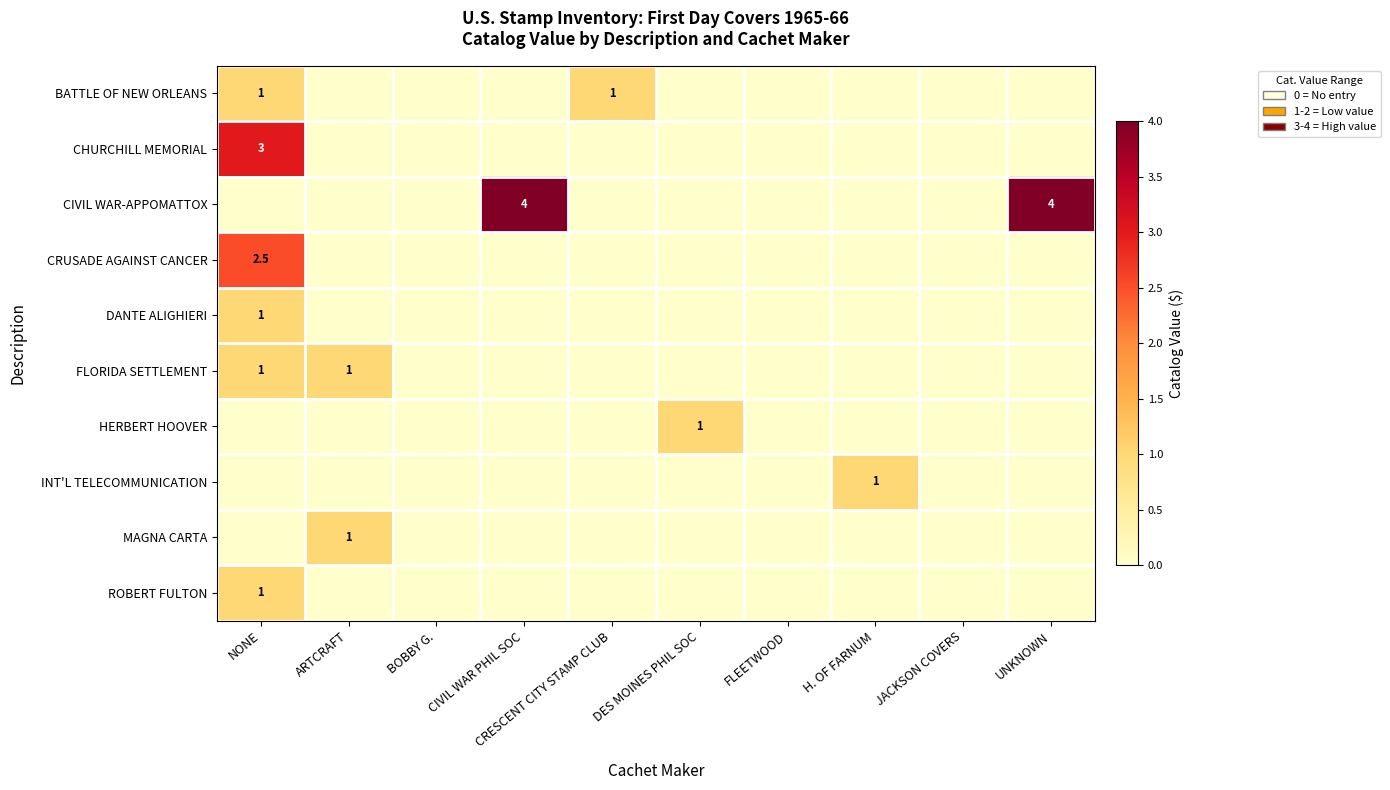

How many categories are shown in the chart?

10